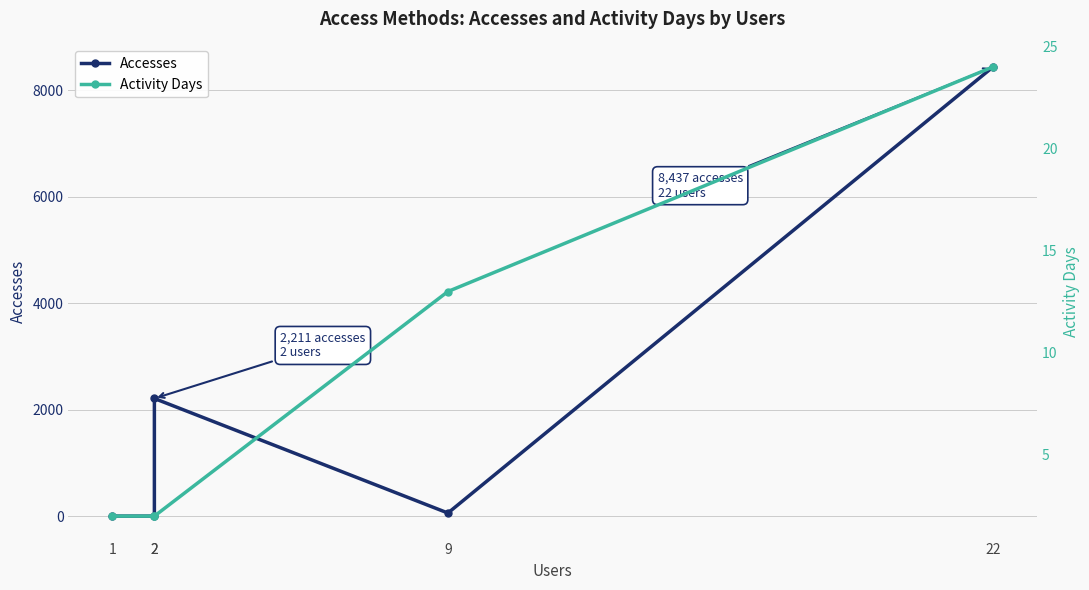

Which series has the widest spread of values?

Accesses